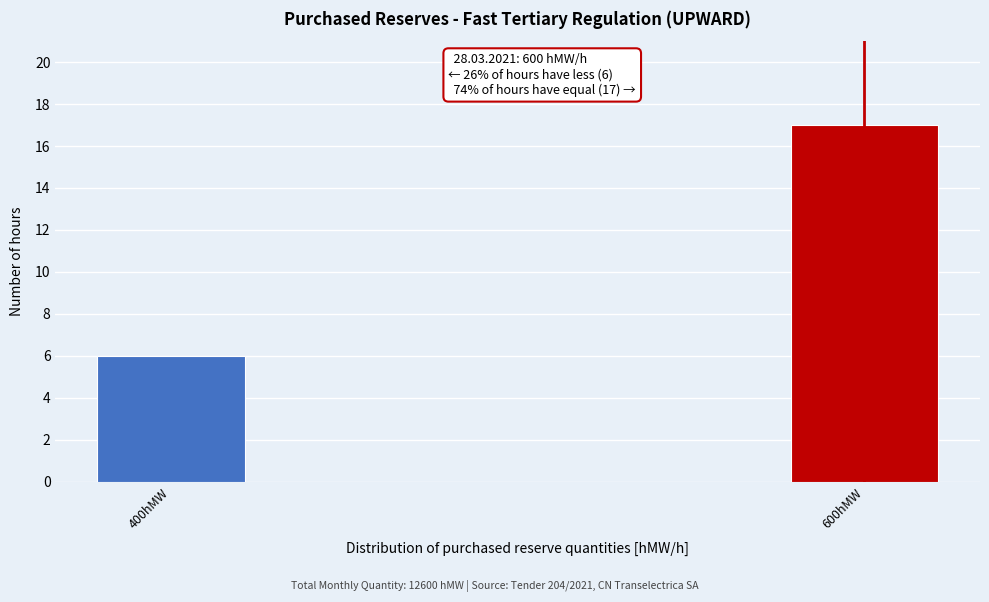

Reading right to left, list all the values displayed in this chart.

600hMW=17	400hMW=6